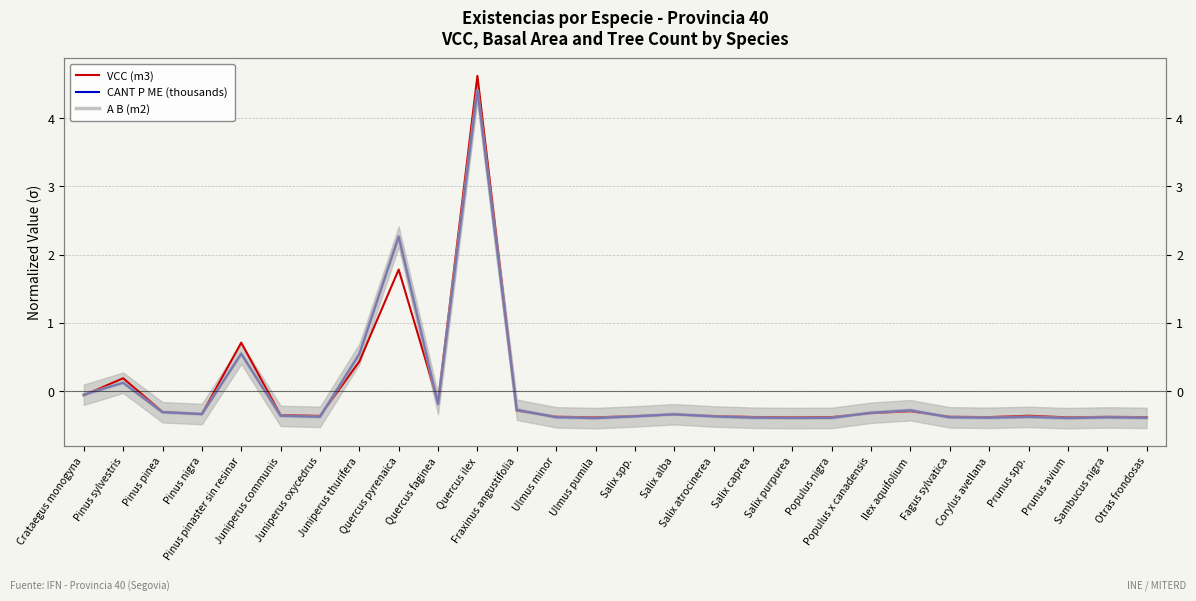

What is the label of the 17th point from the right?

Fraxinus angustifolia